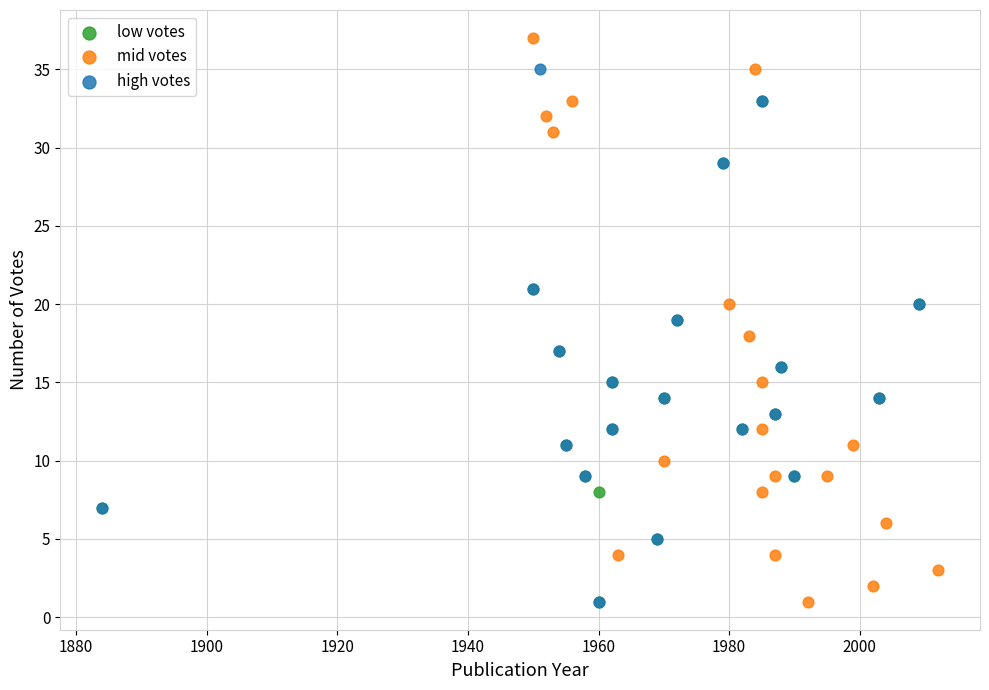

Which series contains the highest Y value?

mid votes